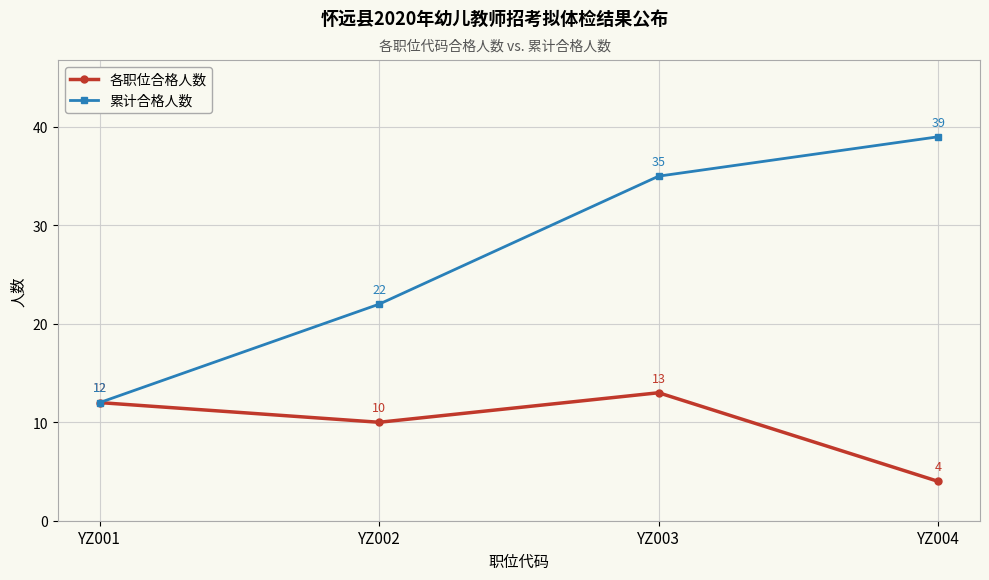

Rank the series by their average value, from lowest to highest.

各职位合格人数, 累计合格人数